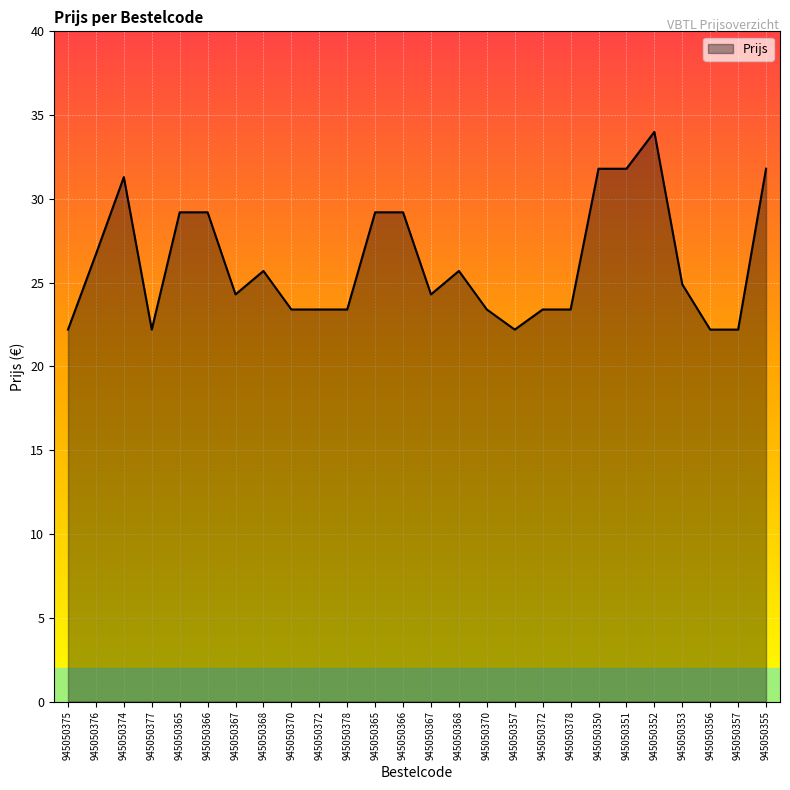

At which category does the data reach its first local peak?

945050374